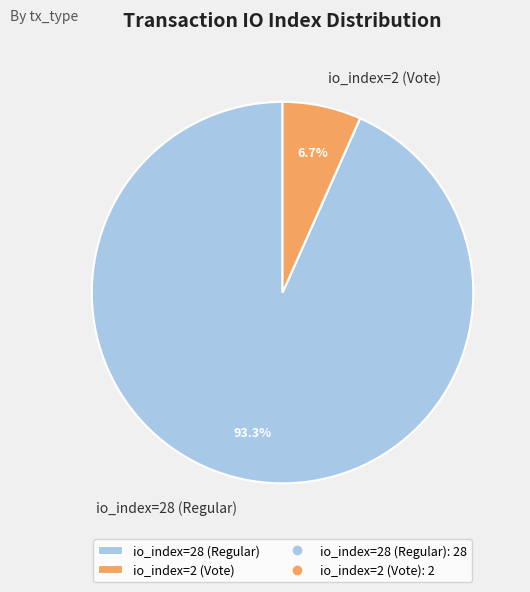

Rank the categories by value from highest to lowest.

io_index=28 (Regular), io_index=2 (Vote)